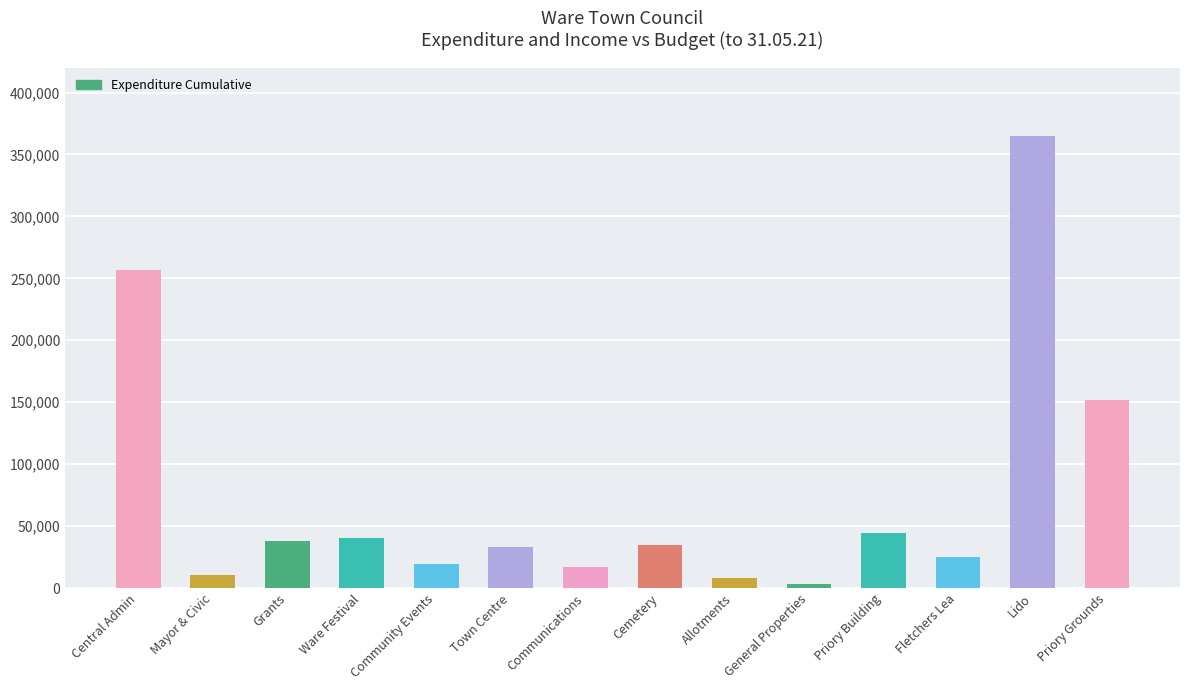

Which category has the lowest value across all series?

General Properties